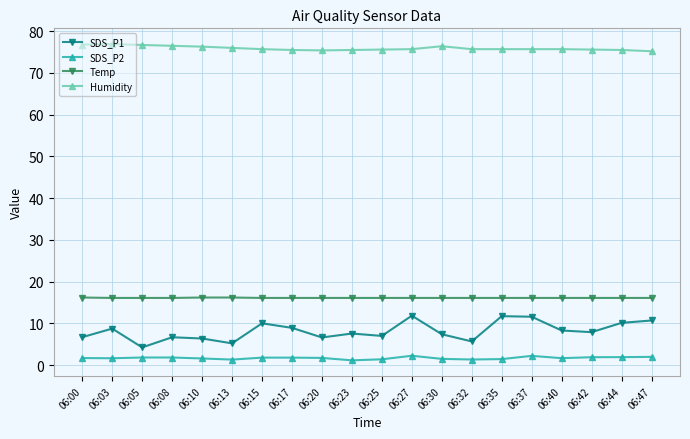

Rank the series by their maximum value, from highest to lowest.

Humidity, Temp, SDS_P1, SDS_P2